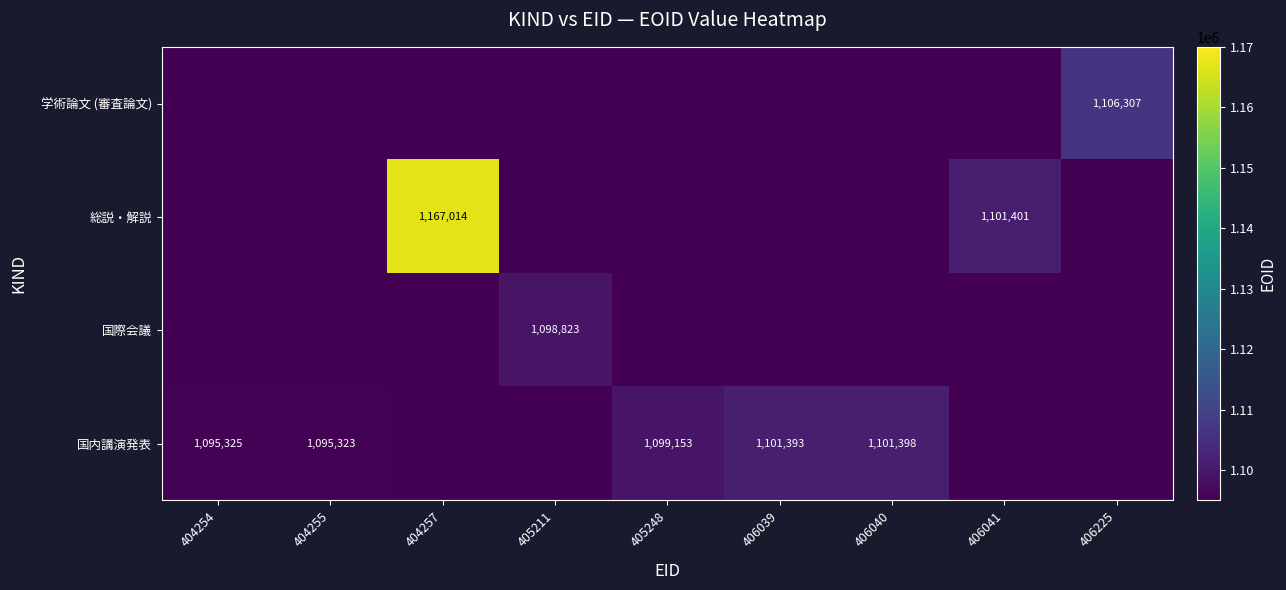

True or false: 学術論文 (審査論文) has a value of 1637278 at 406225.

False